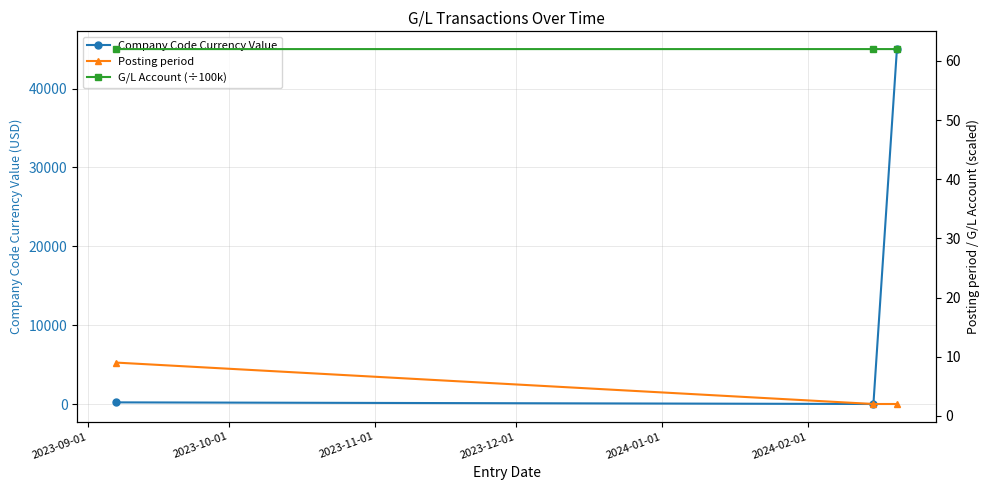

Is the value of Company Code Currency Value at 2023-09-01 greater than the value of G/L Account (÷100k) at 2023-10-01?

Yes